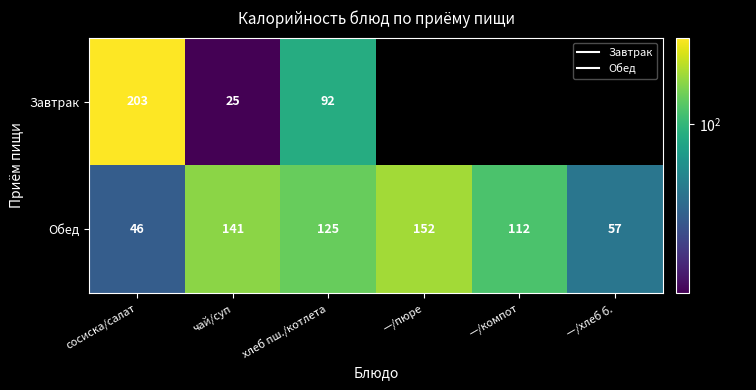

True or false: Обед has a value of 125.0 at хлеб пш./котлета.

True